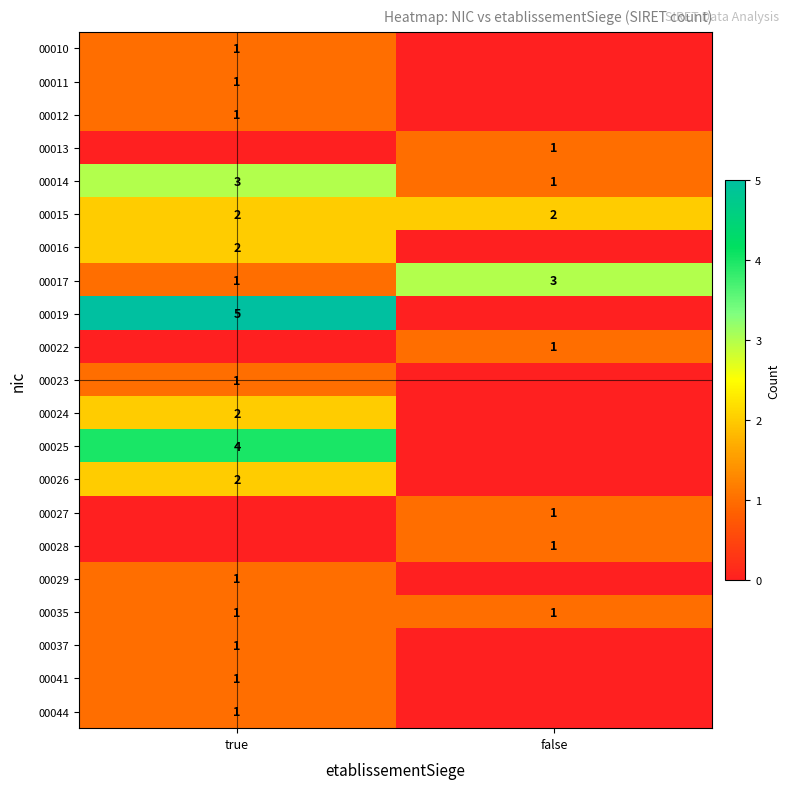

What is the sum of all row_5 values?

4